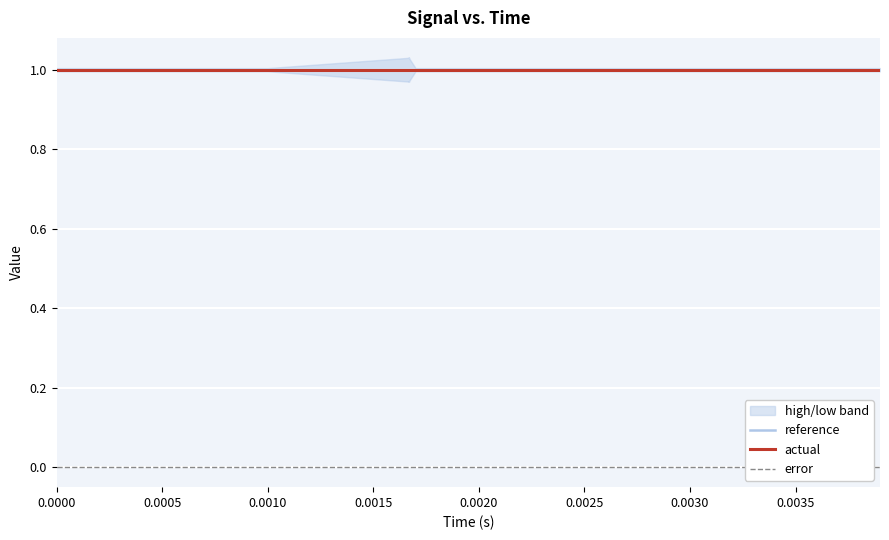

True or false: reference and error cross at least once.

False